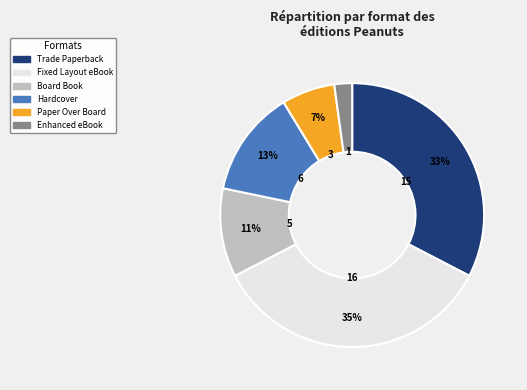

To the nearest percent, what is the difference between the Hardcover and Fixed Layout eBook slice percentages?

22%